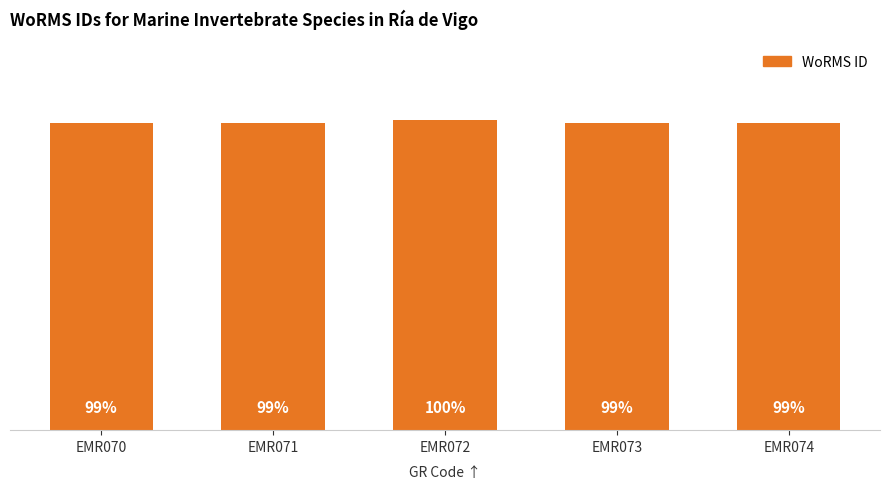

At which label does the data first exceed 123867?

EMR072